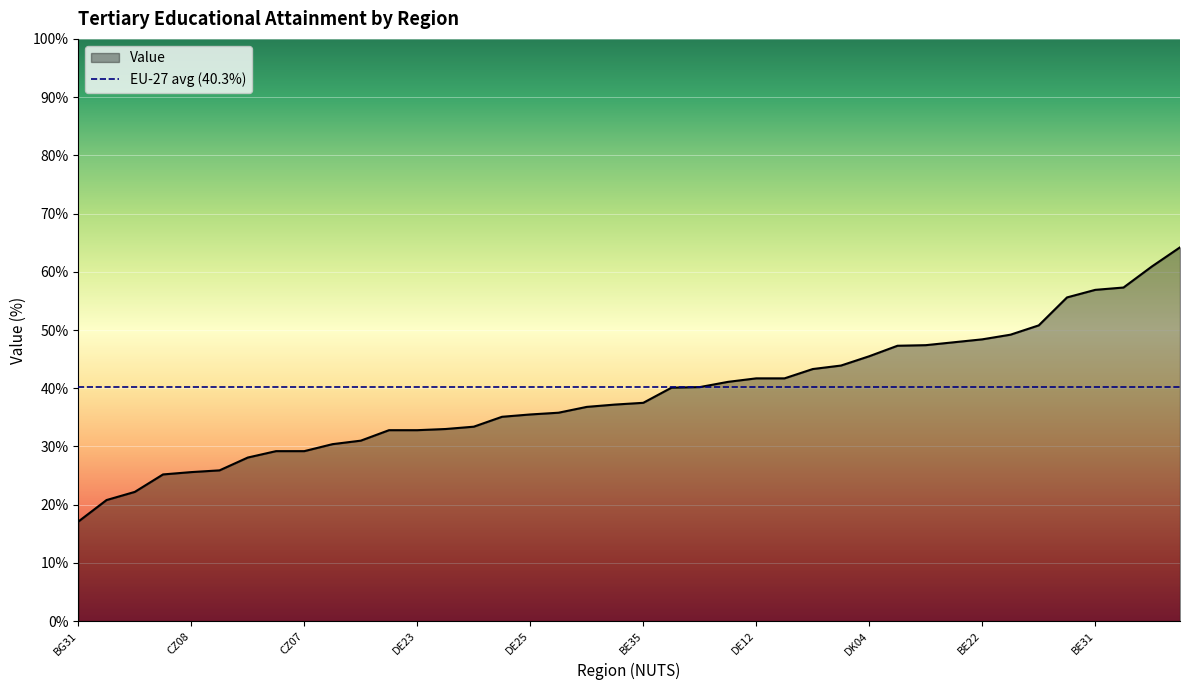

The Value series shows 17.1 at BG31. True or false?

True